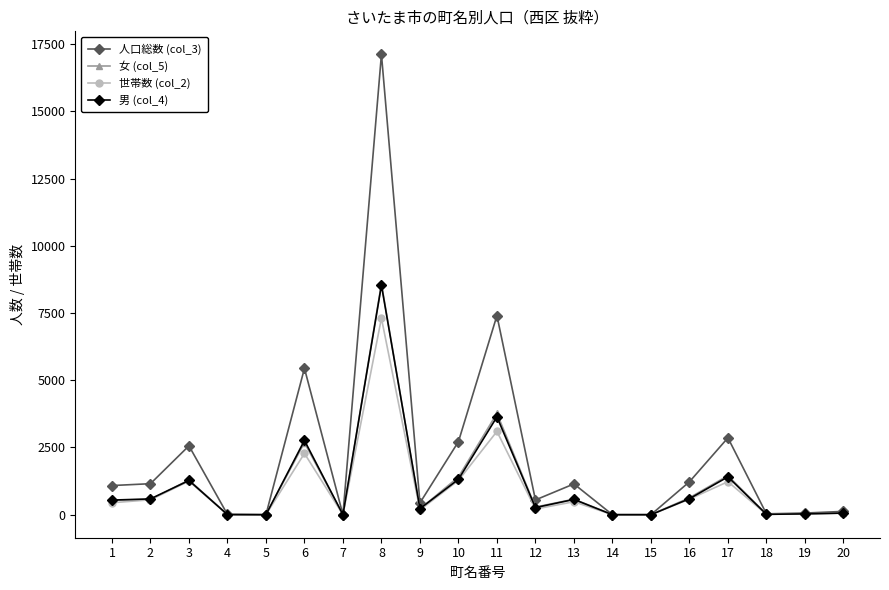

Which series has the largest range (max minus min)?

人口総数 (col_3)